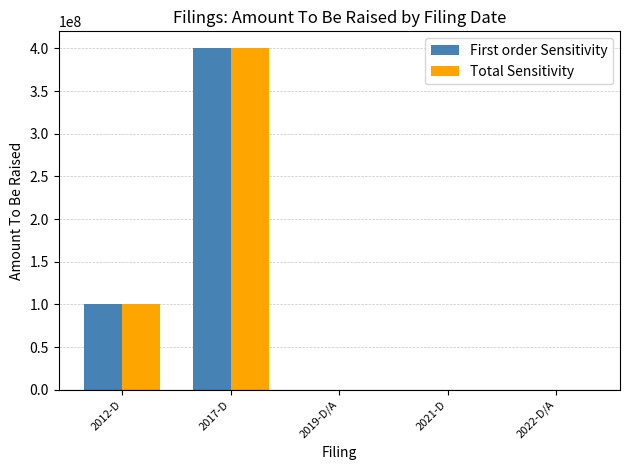

At which label does First order Sensitivity reach its peak?

2017-D